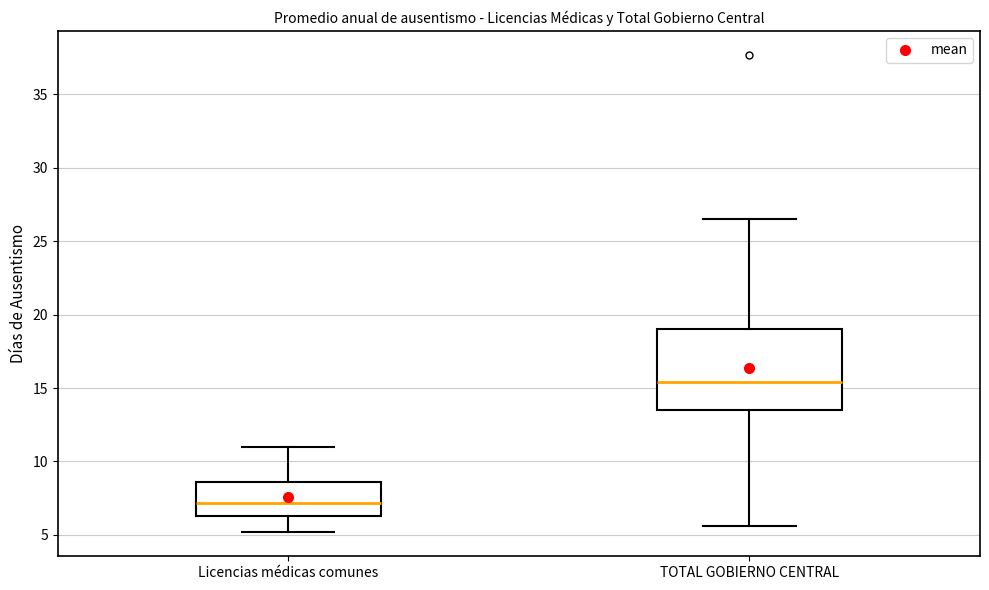

Where does the median line of the box for Licencias médicas comunes sit on the y-axis? The values are not printed on the chart, so give them approximately, as read against the axis.

7.0